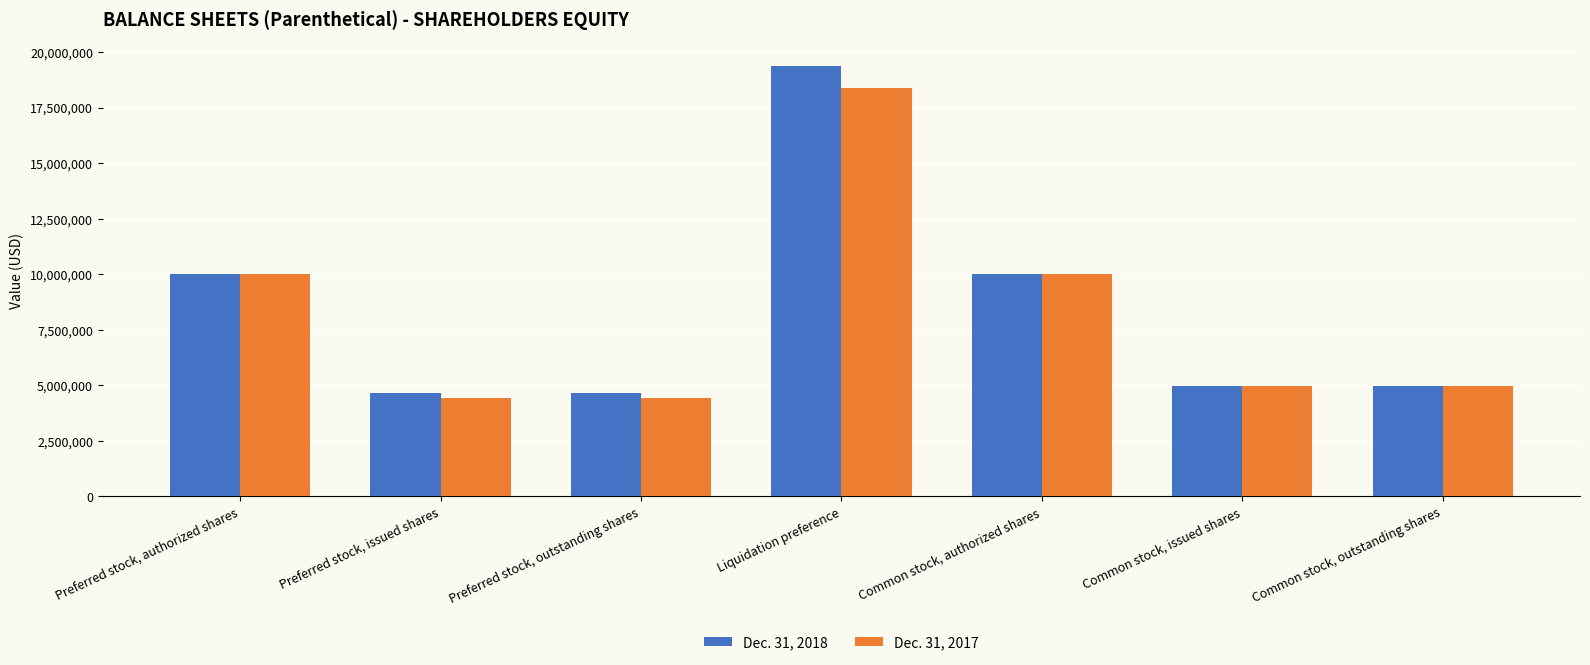

What is the value of the Dec. 31, 2017 bar at the 2nd from the left?

4427991